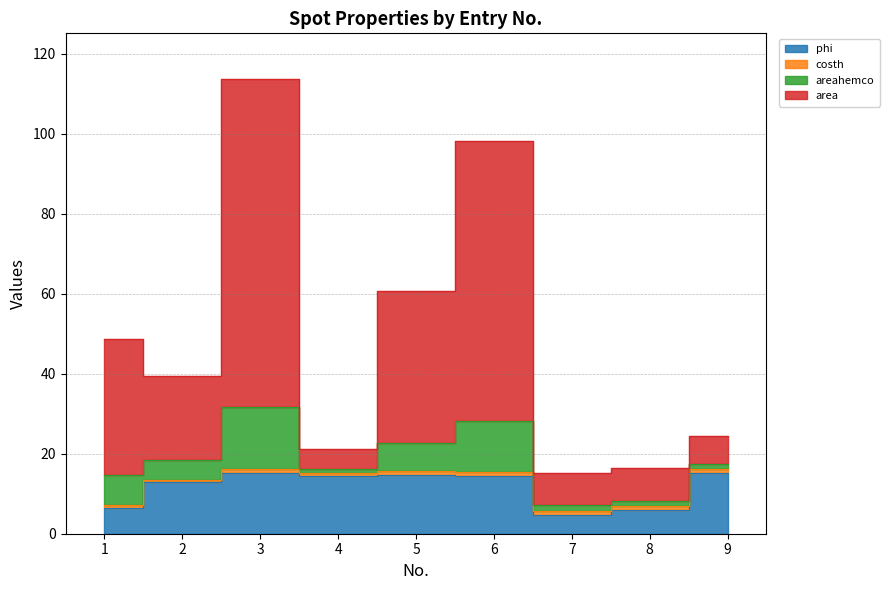

Does the chart have visible grid lines?

Yes